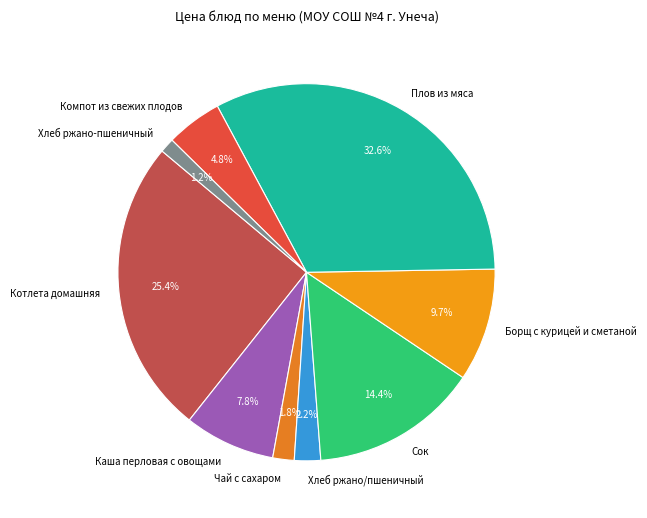

Between Хлеб ржано-пшеничный and Чай с сахаром, which is larger?

Чай с сахаром